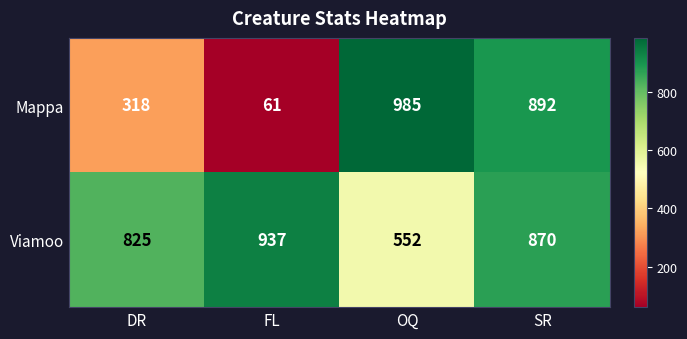

How many categories are shown in the chart?

4